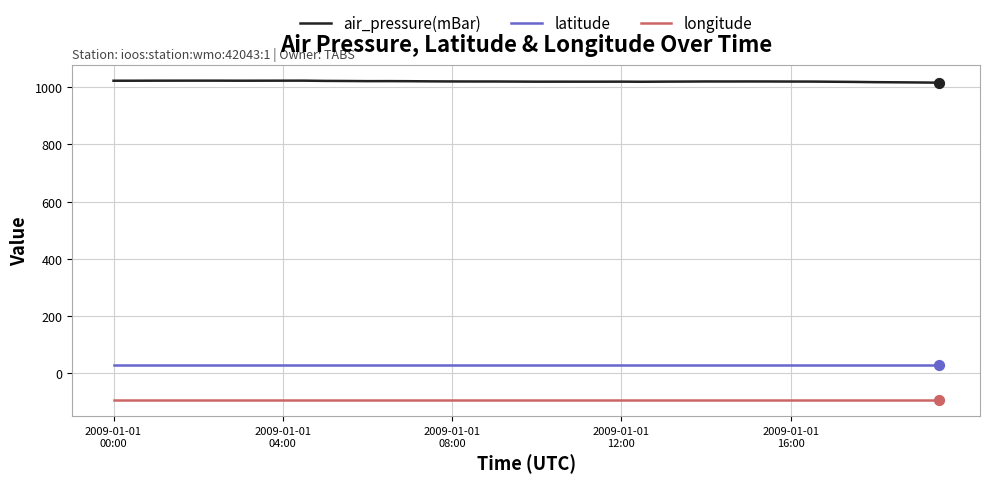

Which series has the largest total across all categories?

air_pressure(mBar)